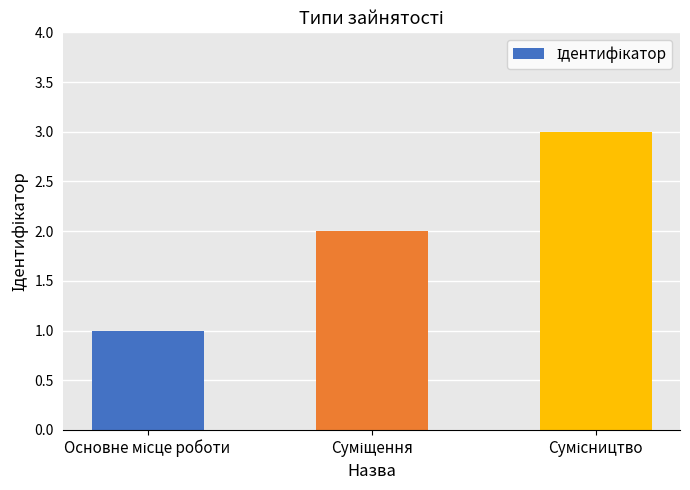

How many values are between 1 and 3?

3